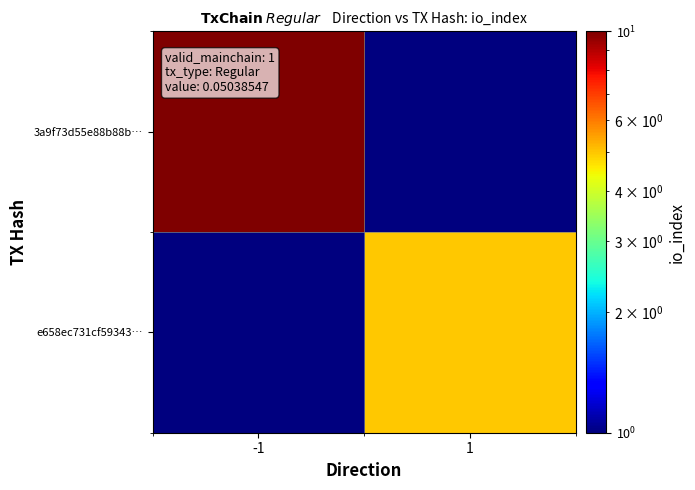

Rank the series by their average value, from highest to lowest.

3a9f73d55e88b88b…, e658ec731cf59343…